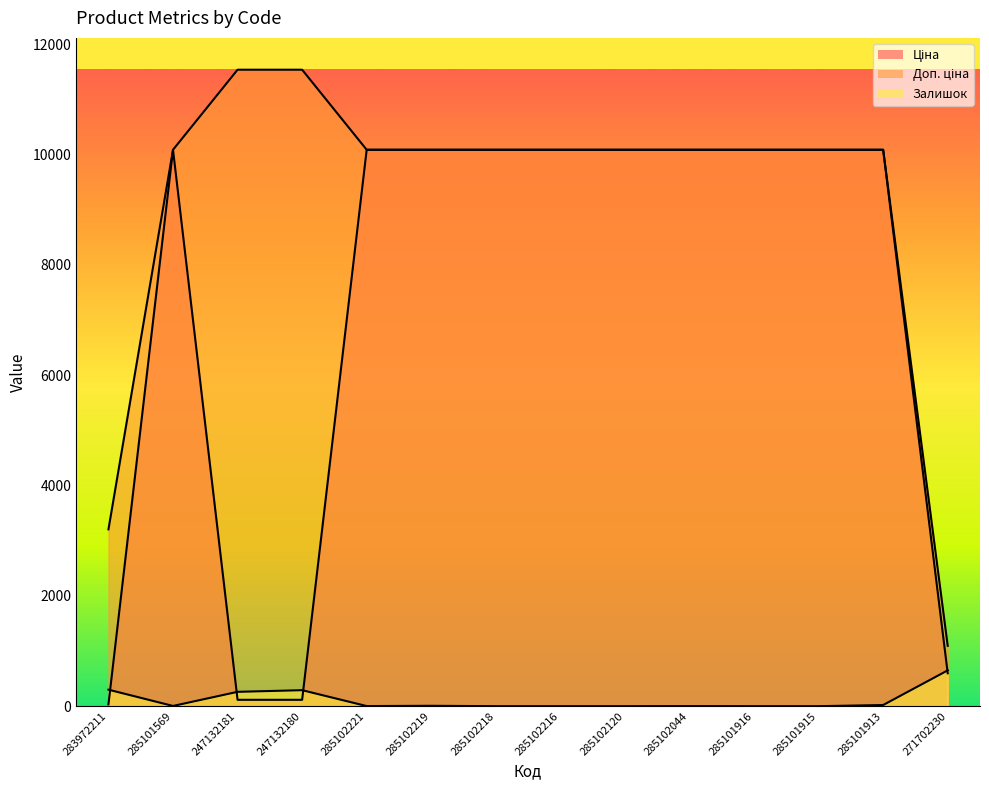

Which has a higher value, 247132181 or 285102044?

285102044